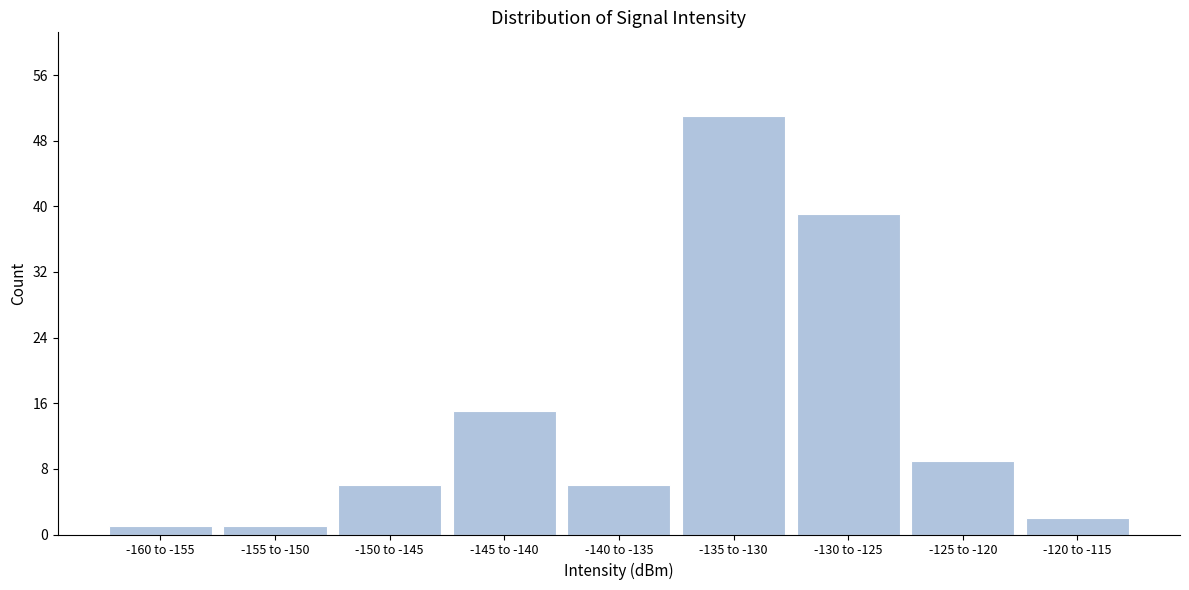

Reading left to right, transcribe all the data shown in this chart.

-160 to -155=1	-155 to -150=1	-150 to -145=6	-145 to -140=15	-140 to -135=6	-135 to -130=51	-130 to -125=39	-125 to -120=9	-120 to -115=2